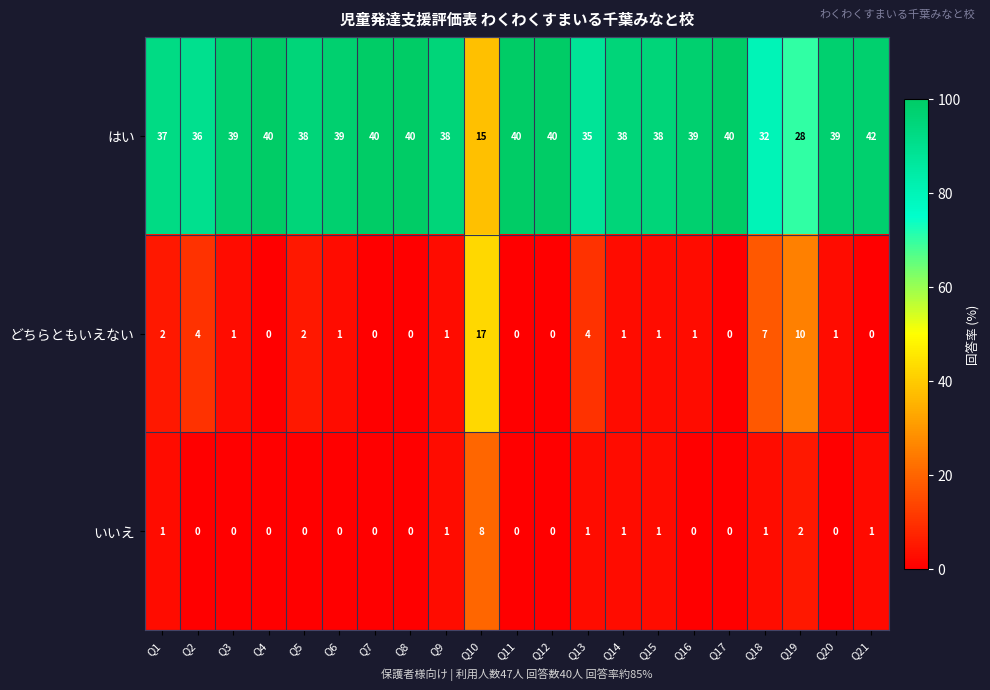

What is the difference between the maximum and minimum values in the はい series?

27